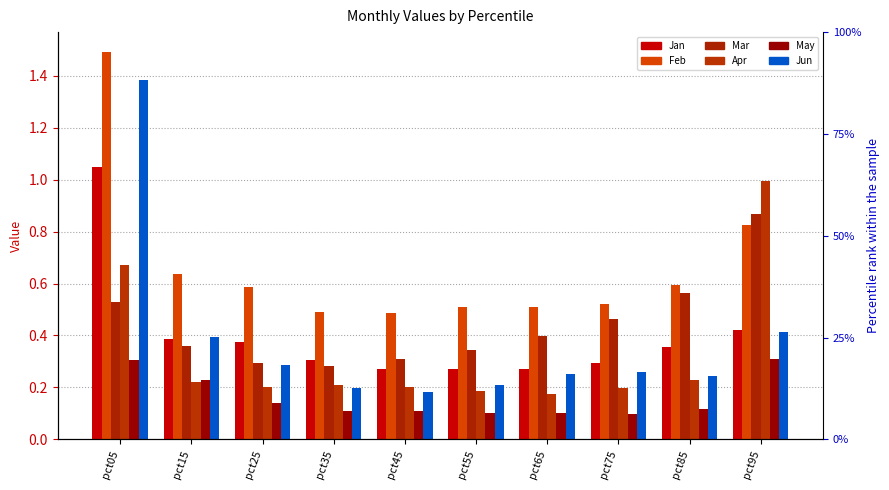

Which label corresponds to the largest value in the chart?

pct05